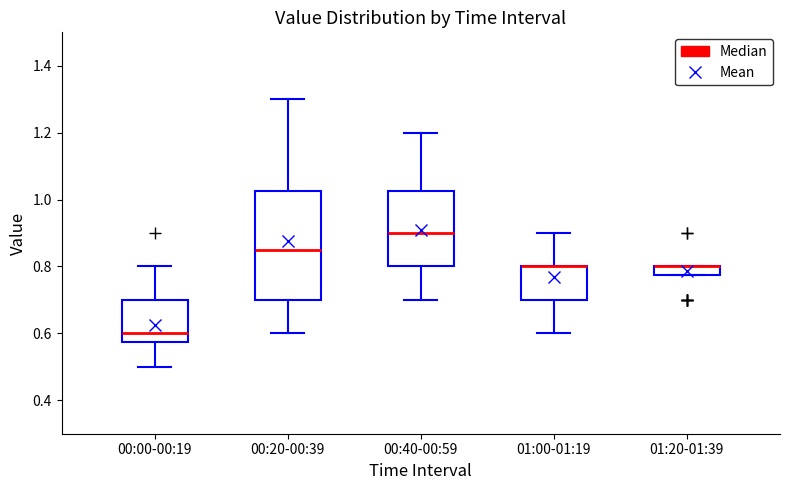

Where is the lower edge of the box for 00:00-00:19 on the y-axis? The values are not printed on the chart, so give them approximately, as read against the axis.

0.58